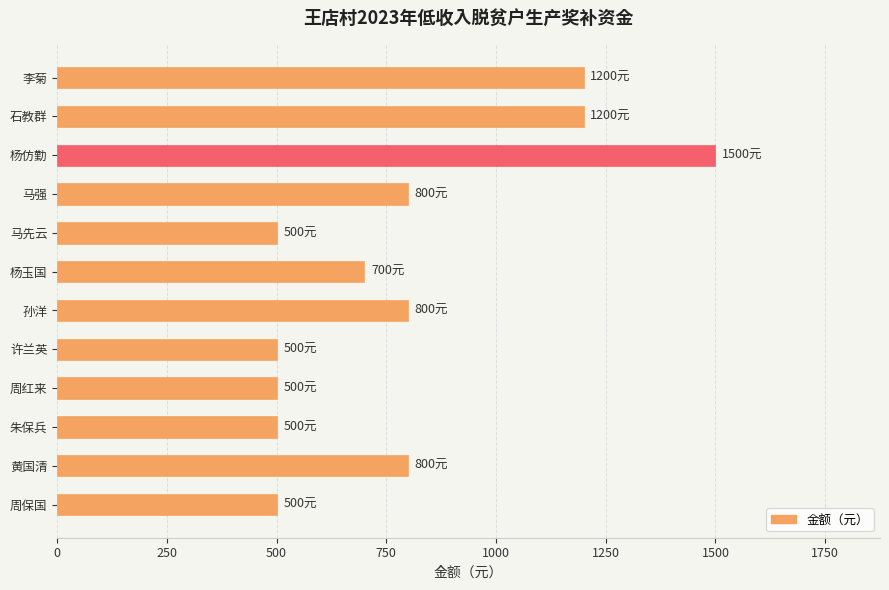

What is the average value?

792